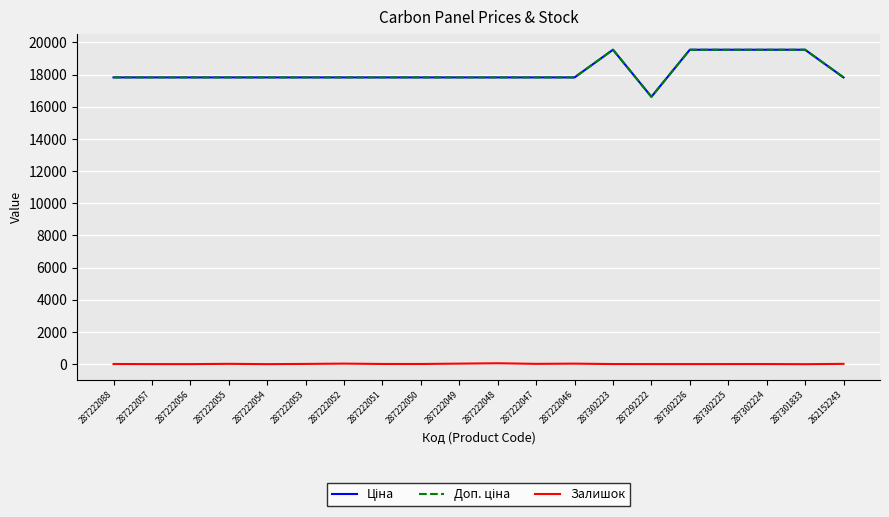

What is the value of the Залишок point at the 16th from the left?

5.0